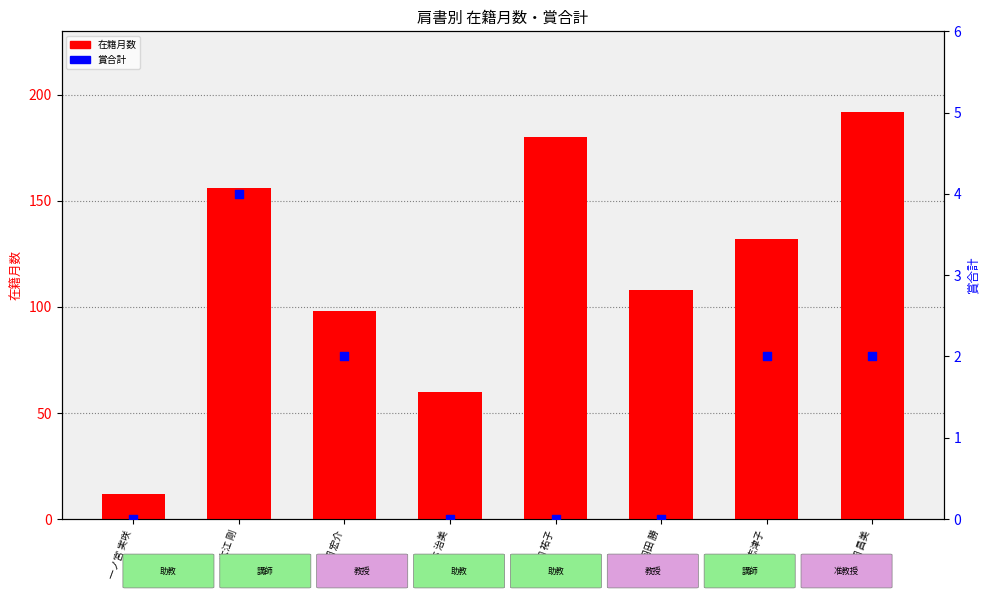

What is the total value across all series at 柳沢 志津子?

134